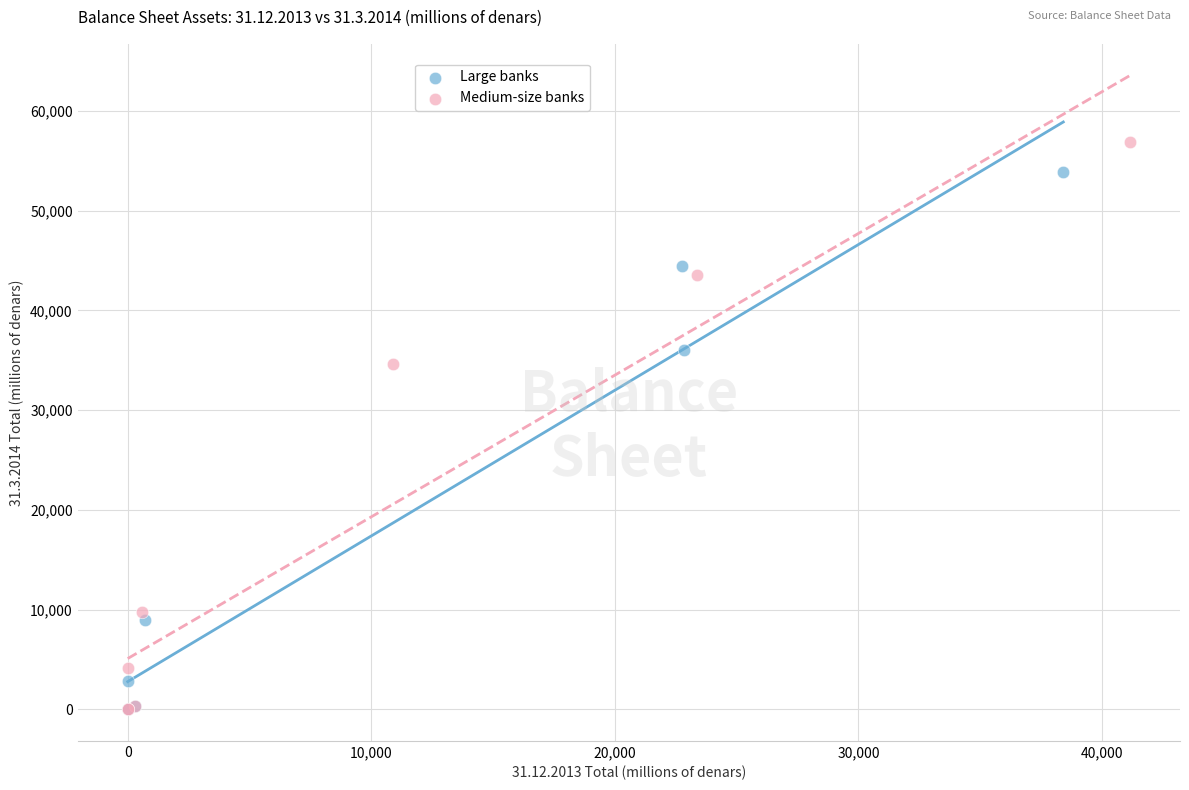

Which series has the largest Y range (max minus min)?

Medium-size banks